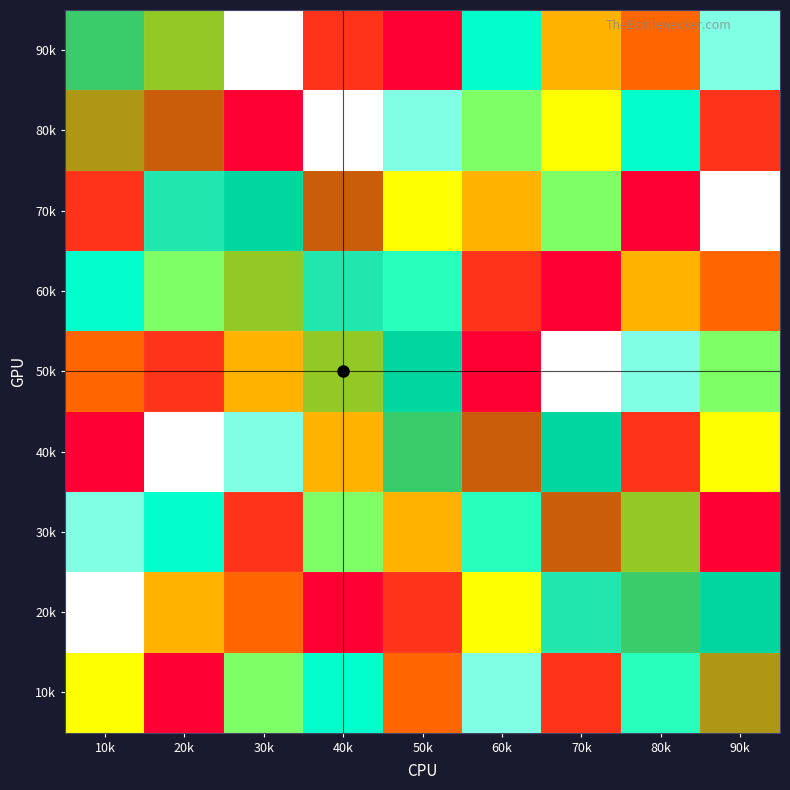

Rank the series by their maximum value, from lowest to highest.

80k, 90k, 50k, 40k, 70k, 20k, 60k, 30k, 10k